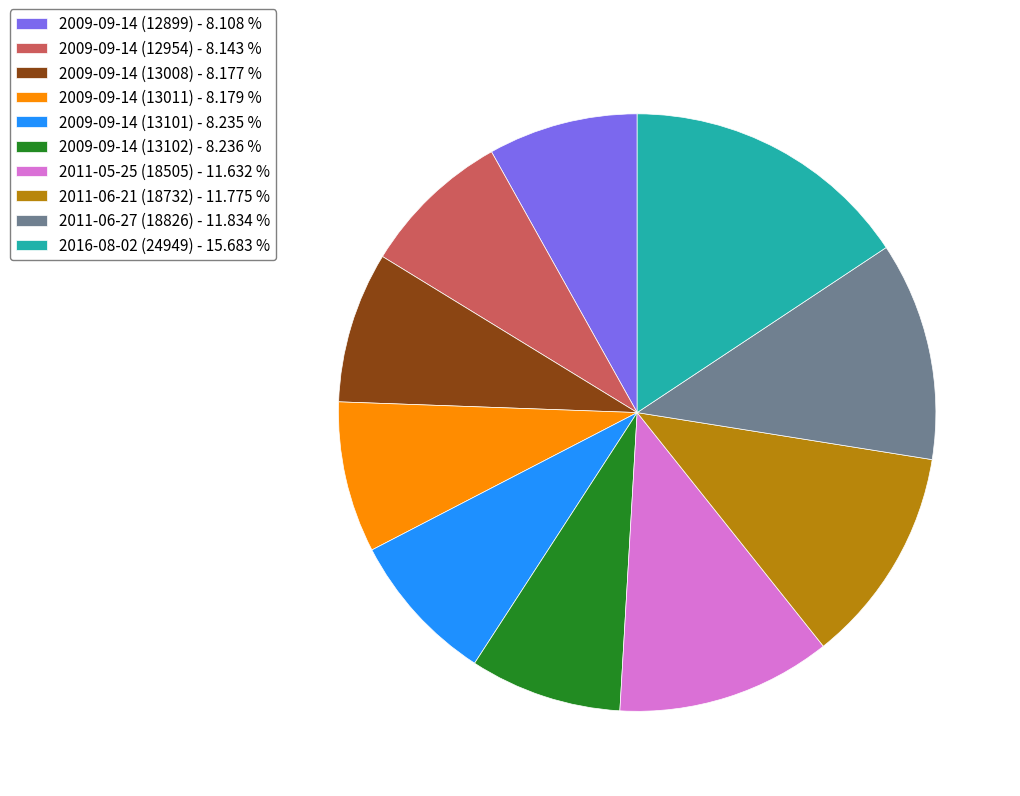

Between 2011-06-21 (18732) - 11.775 % and 2009-09-14 (13102) - 8.236 %, which is larger?

2011-06-21 (18732) - 11.775 %